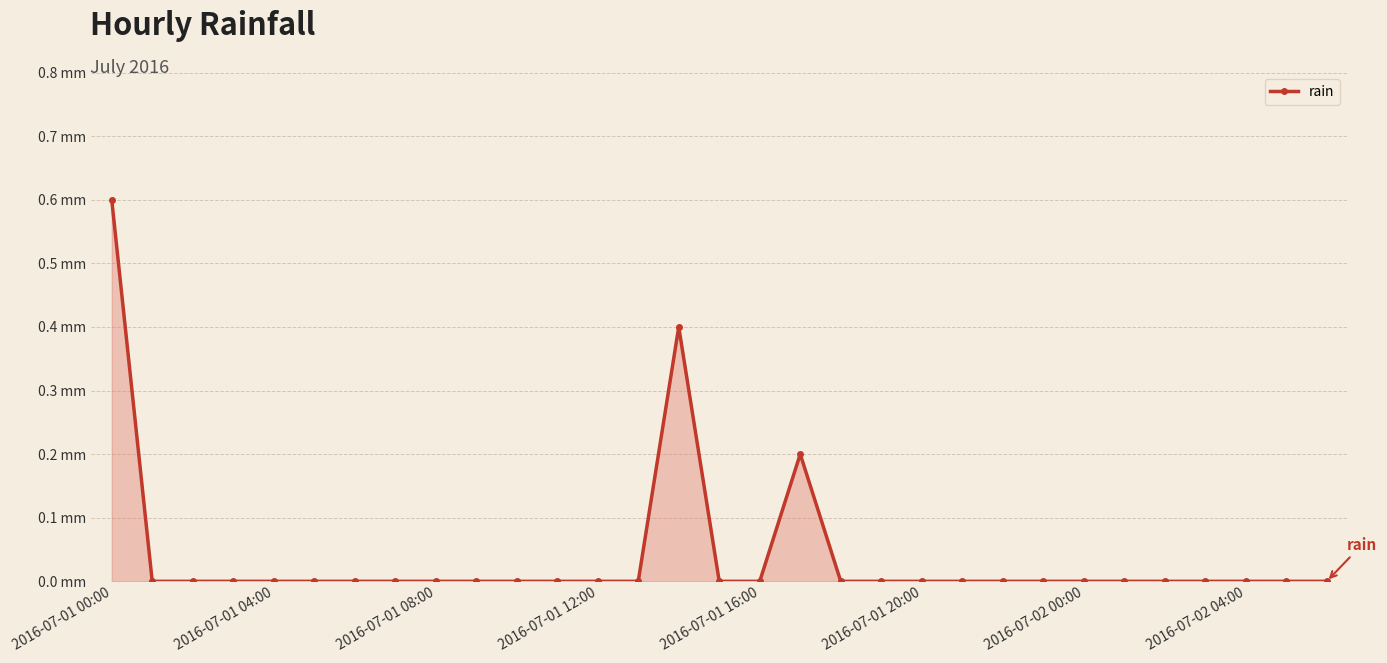

Does the chart have visible grid lines?

Yes